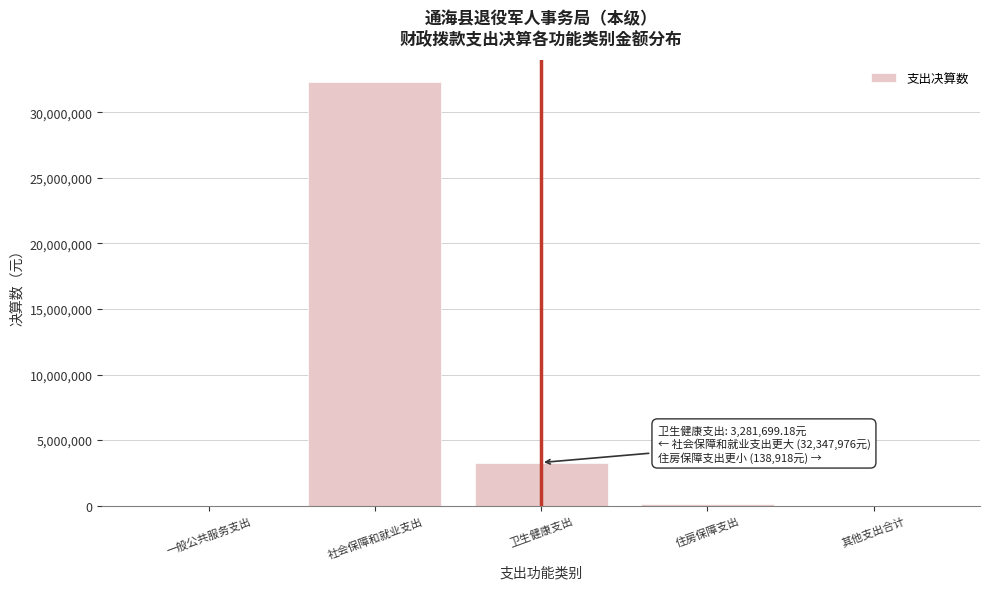

Reading left to right, what are all the values shown in this chart?

一般公共服务支出=0.0	社会保障和就业支出=32347976.1	卫生健康支出=3281699.2	住房保障支出=138918.0	其他支出合计=0.0